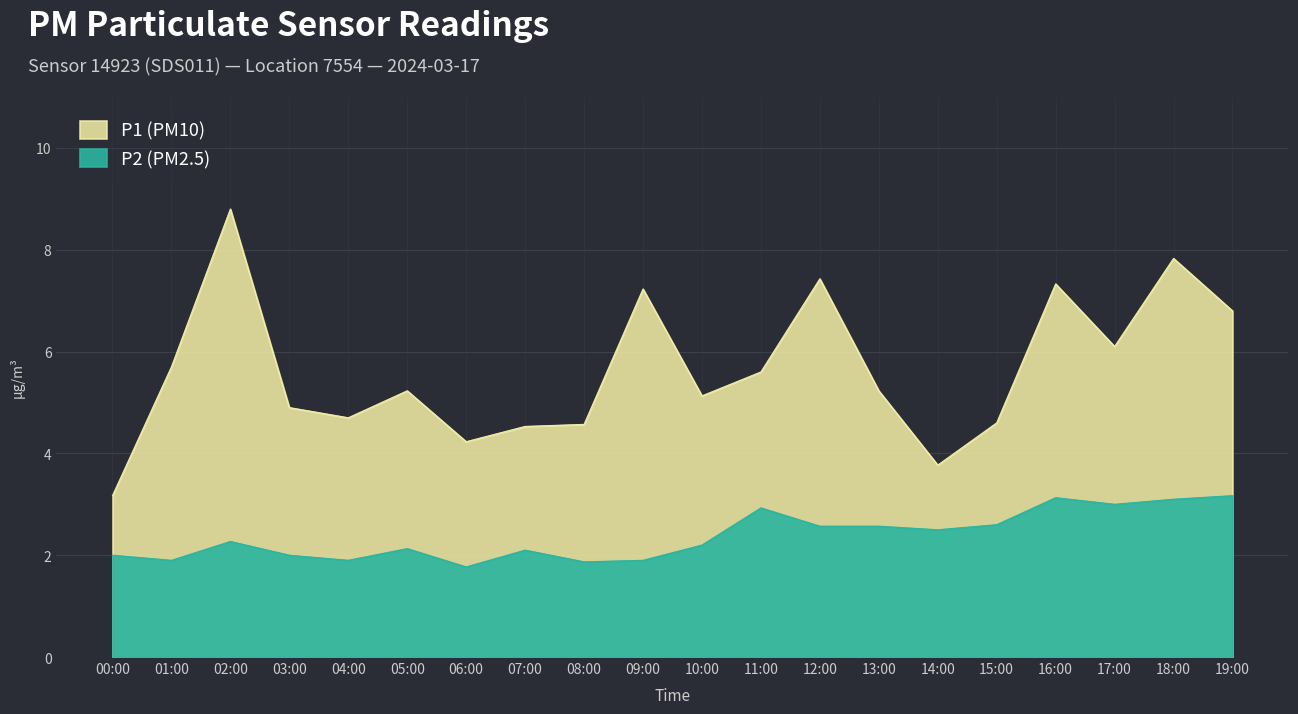

Rank the series by their maximum value, from highest to lowest.

P1, P2